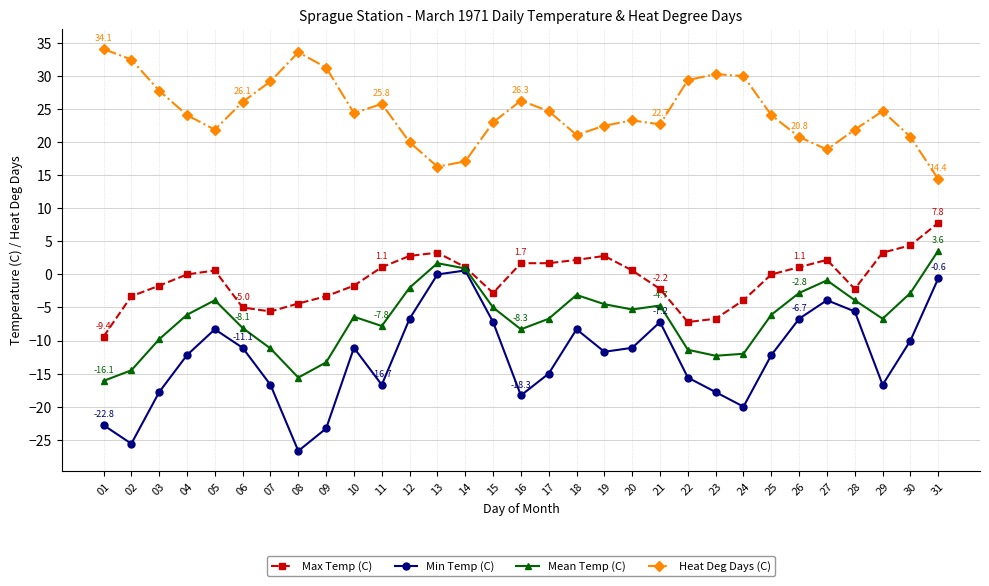

What are all the series names shown in the legend?

Max Temp (C), Min Temp (C), Mean Temp (C), Heat Deg Days (C)